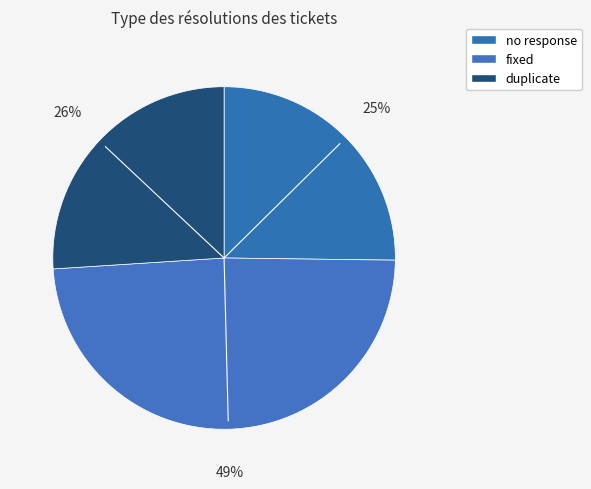

Is it true that duplicate is 17% of the pie?

False